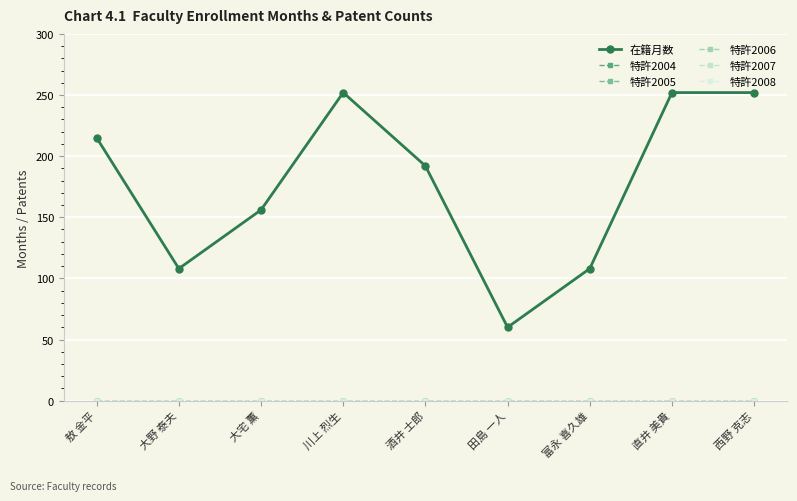

At which label does 特許2007 reach its peak?

敖 金平